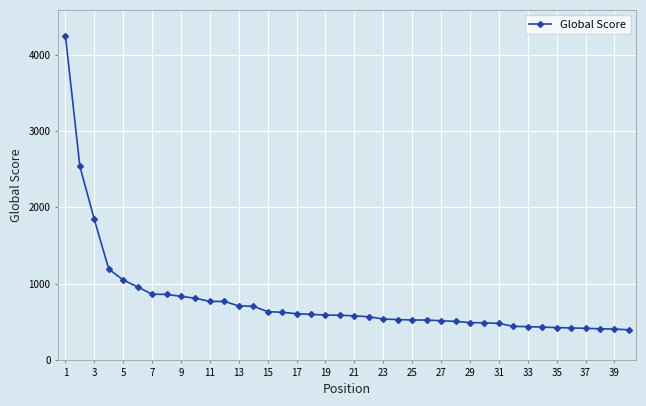

What is the difference between the maximum and second lowest values?

3848